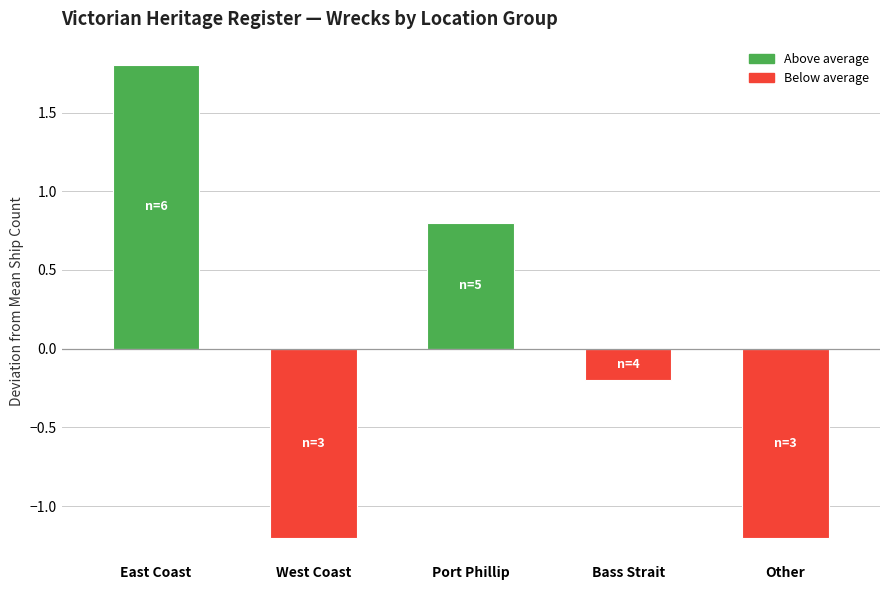

How many values are below 0?

3